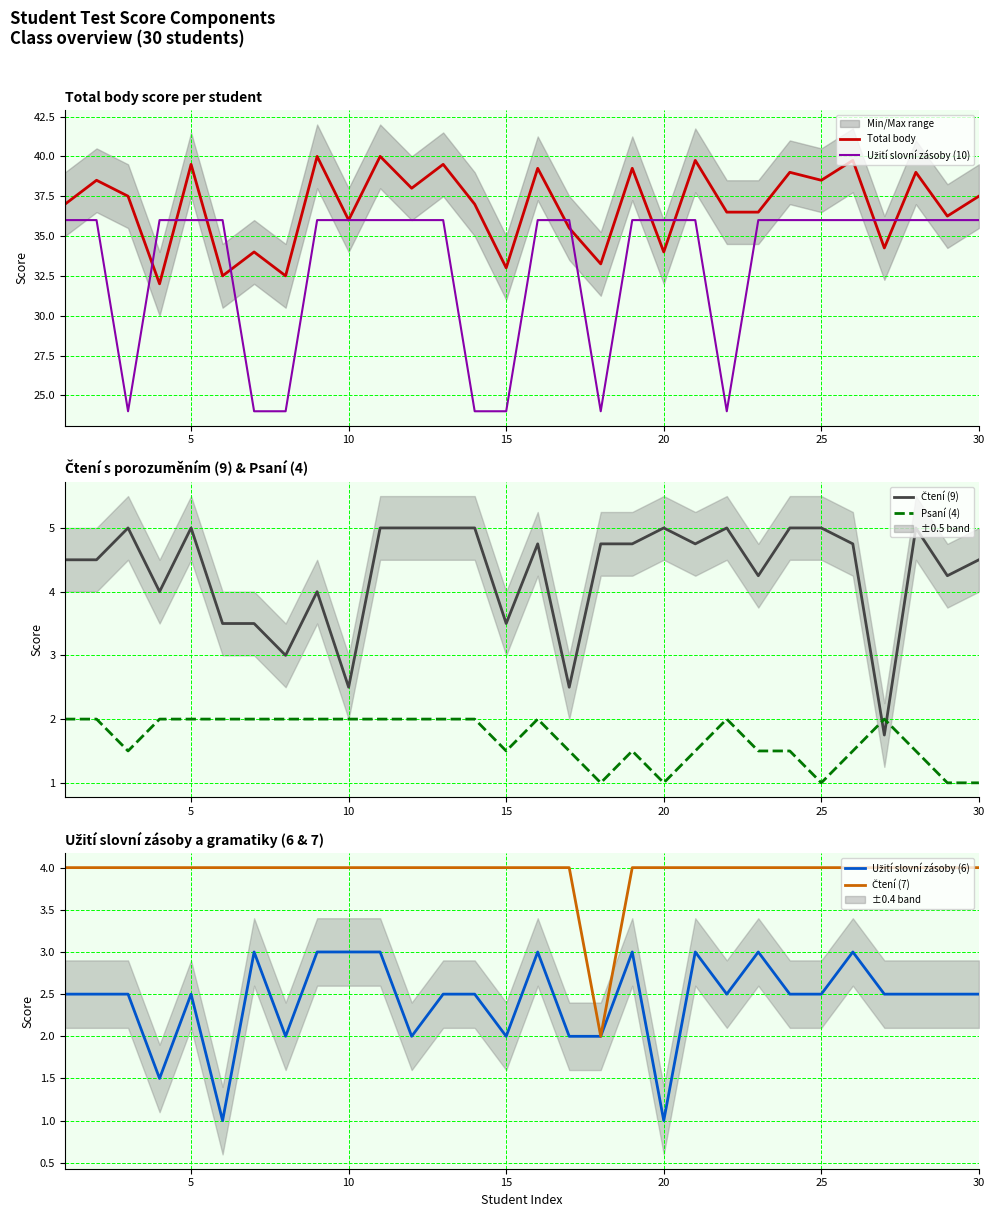

What is the maximum value for Čtení (9)?

5.0